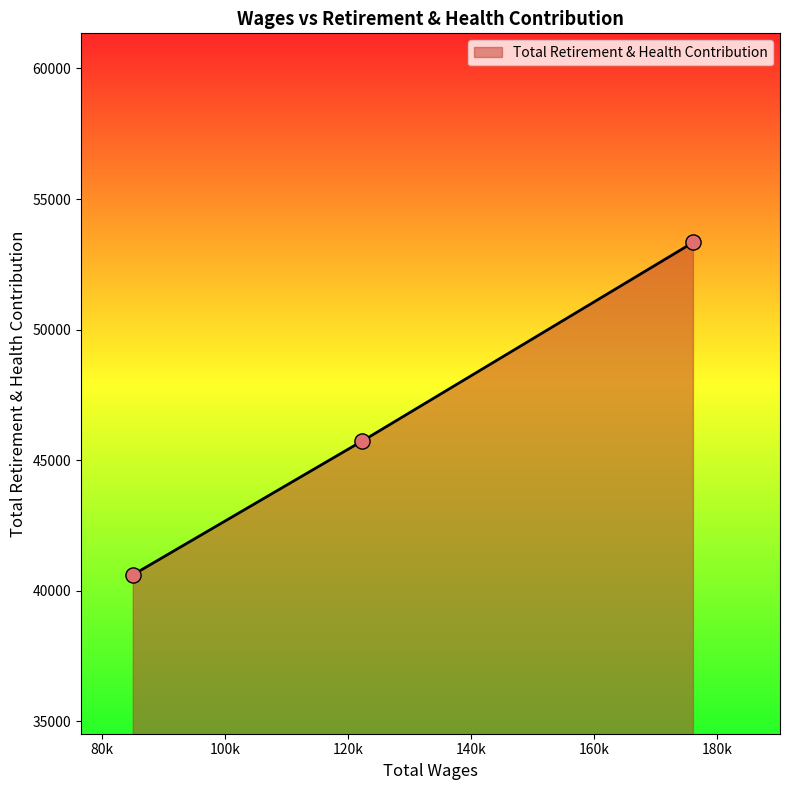

What is the change in value from 176186.0 to 122321.0?

-7609